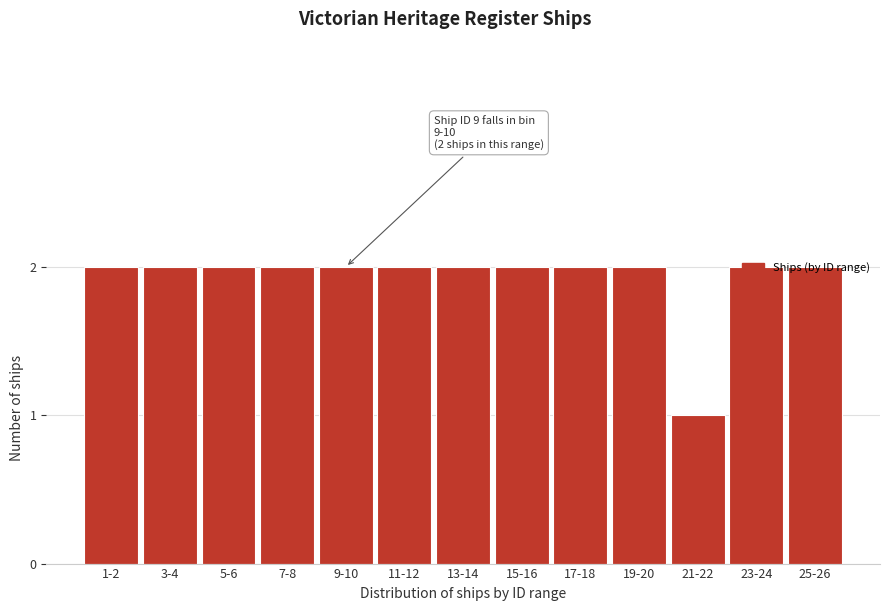

What is the label of the 10th bar from the left?

19-20